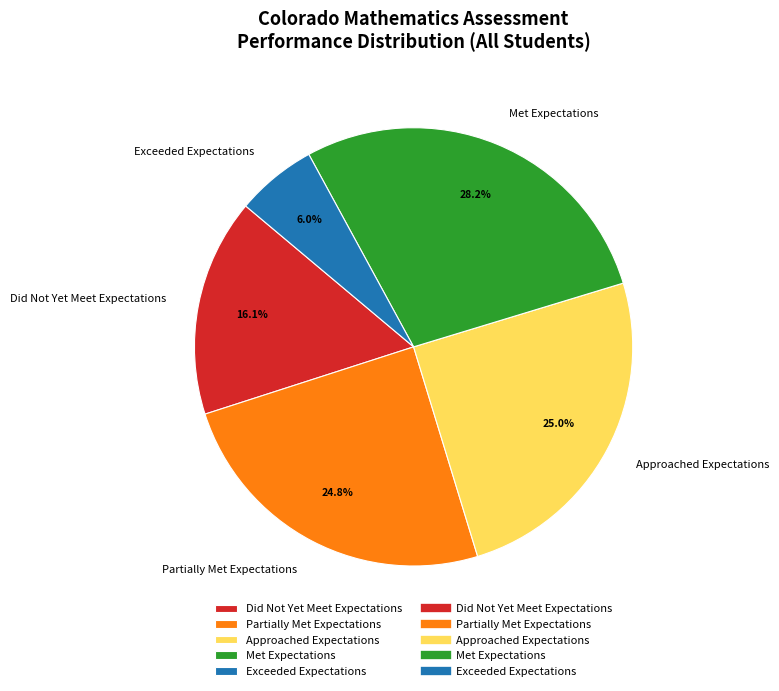

What is the largest slice in the pie chart?

Met Expectations